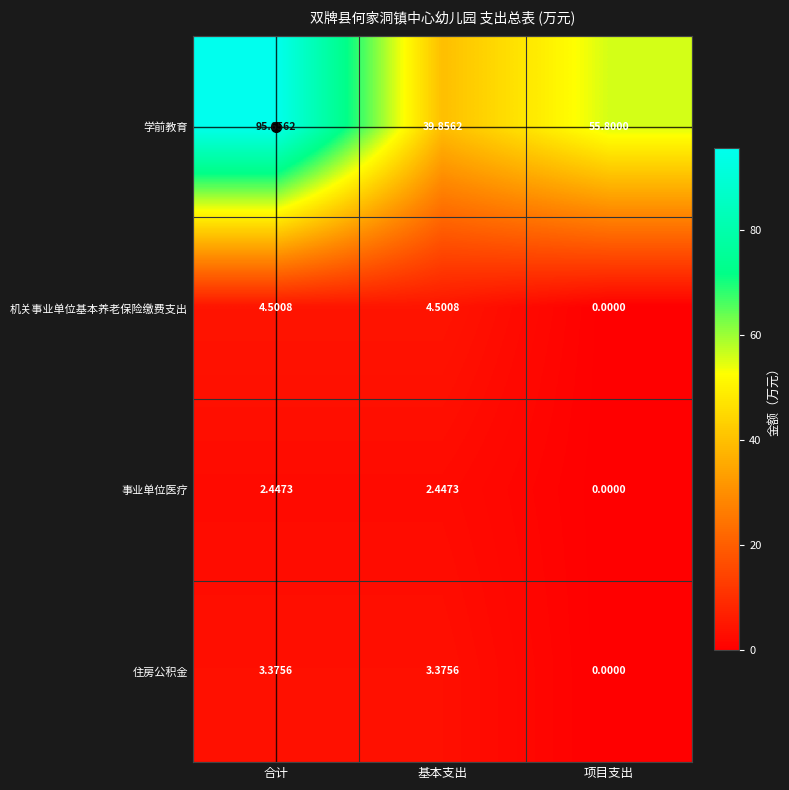

Which series has the widest spread of values?

学前教育